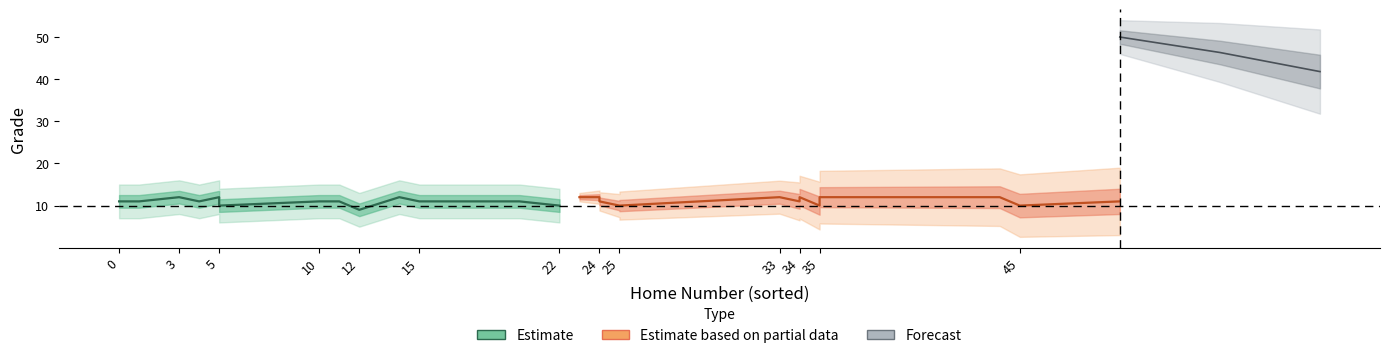

What is the value of the Estimate based on partial data point at the 12th from the left?

10